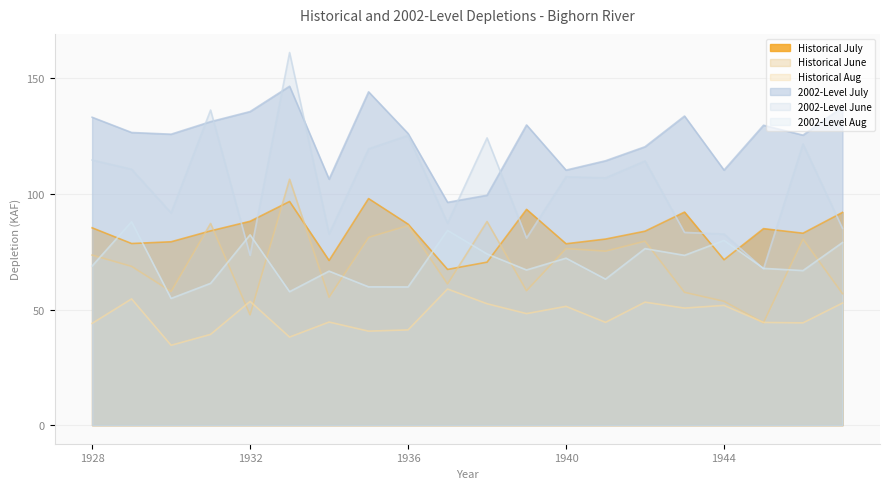

Where is the first local minimum for 2002-Level Aug?

1930